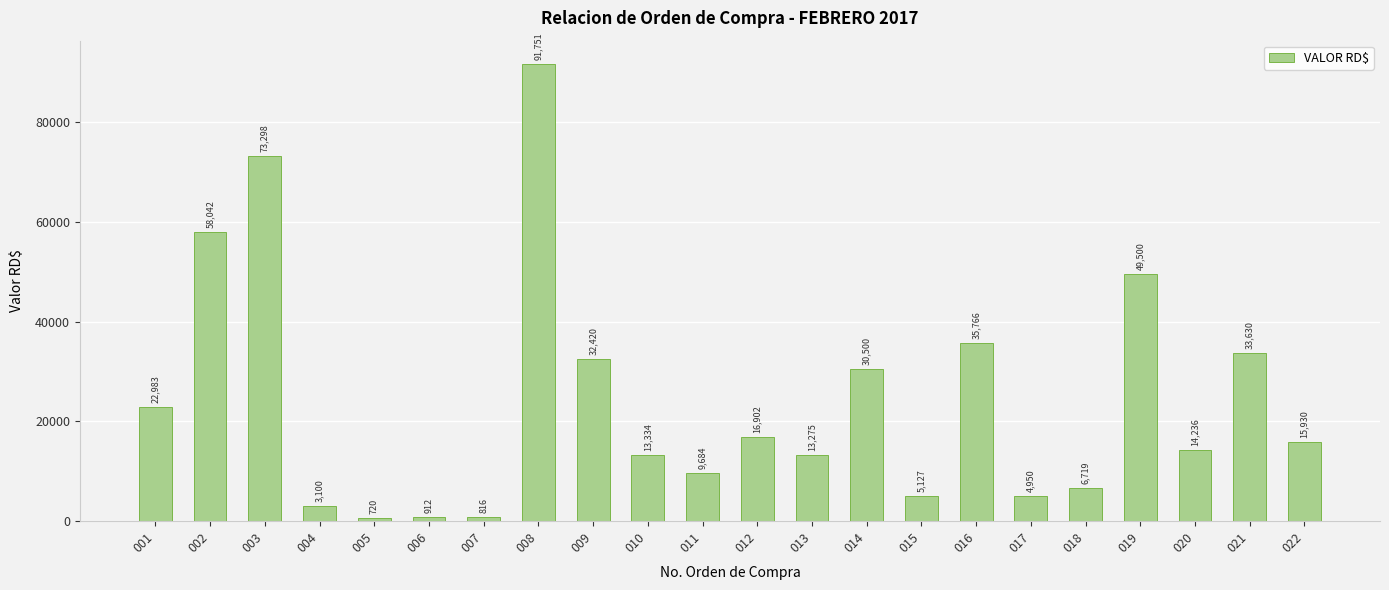

What is the value of the 15th bar from the left?

5127.1